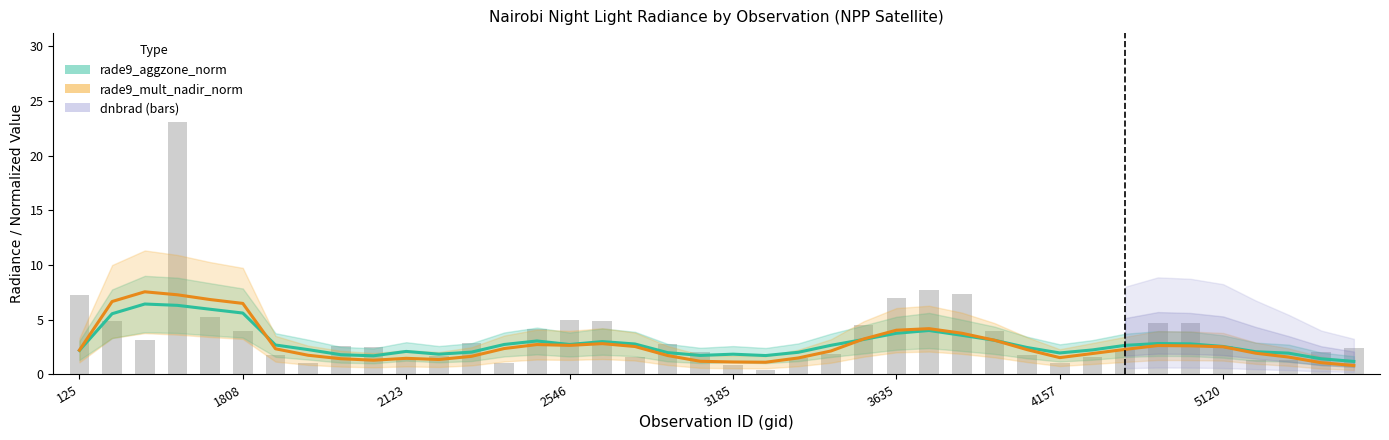

Which series has the largest total across all categories?

dnbrad